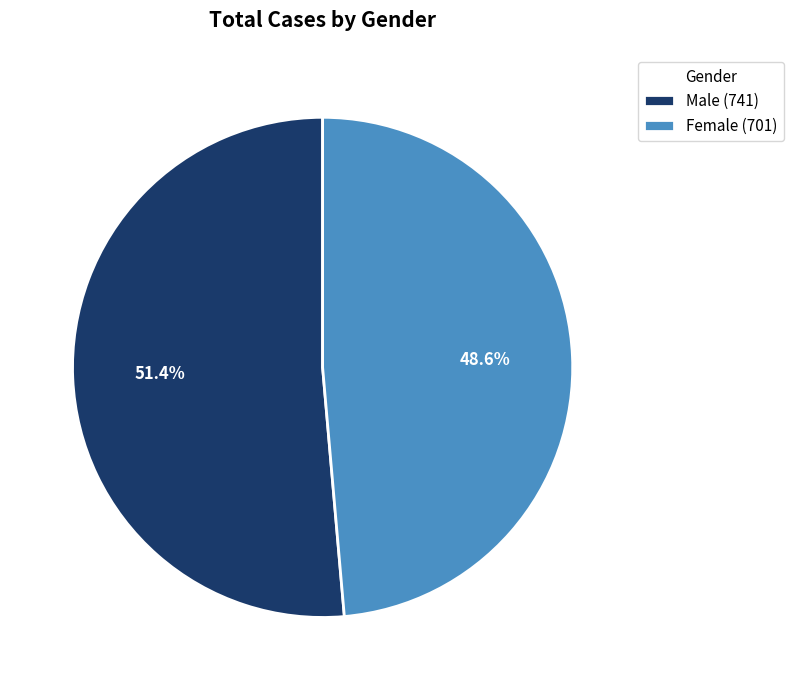

Combined, do Male and Female account for over 50%?

Yes